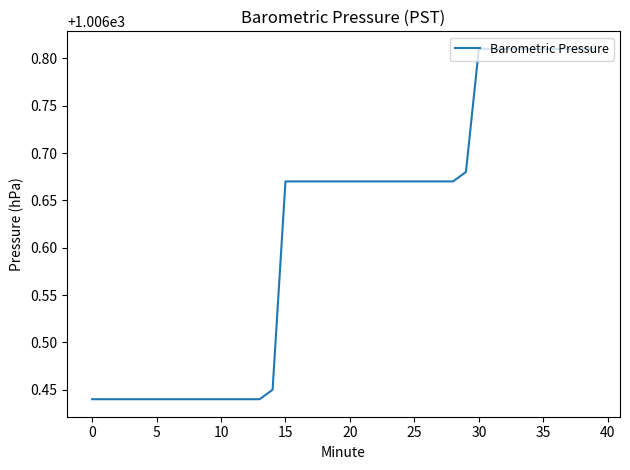

What is the difference between the maximum and minimum values?

0.4